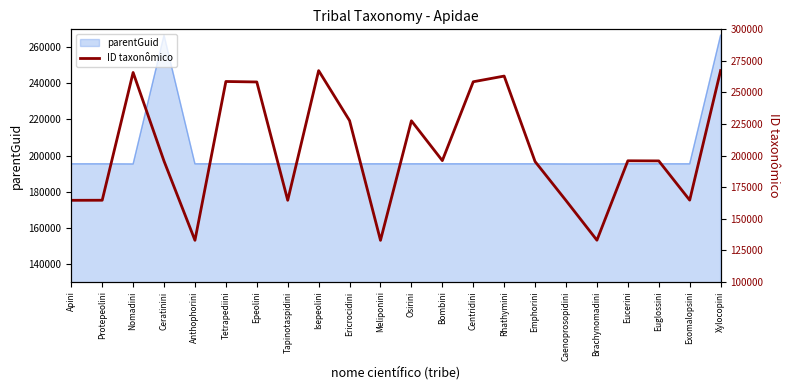

What is the difference between the second highest and second lowest values?

134447